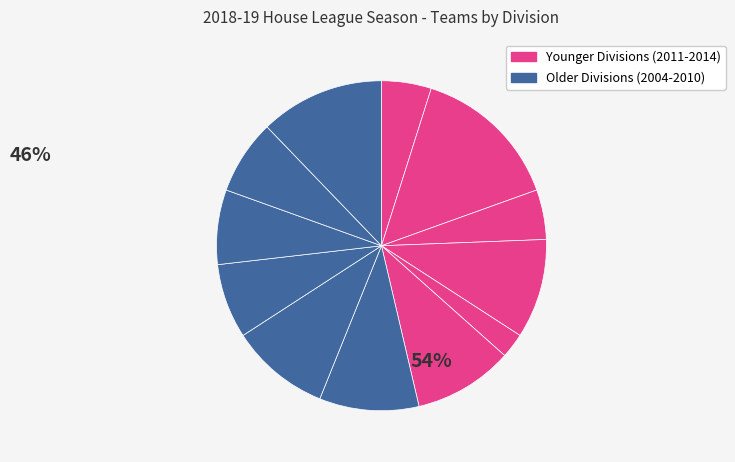

How many segments does this pie chart have?

12